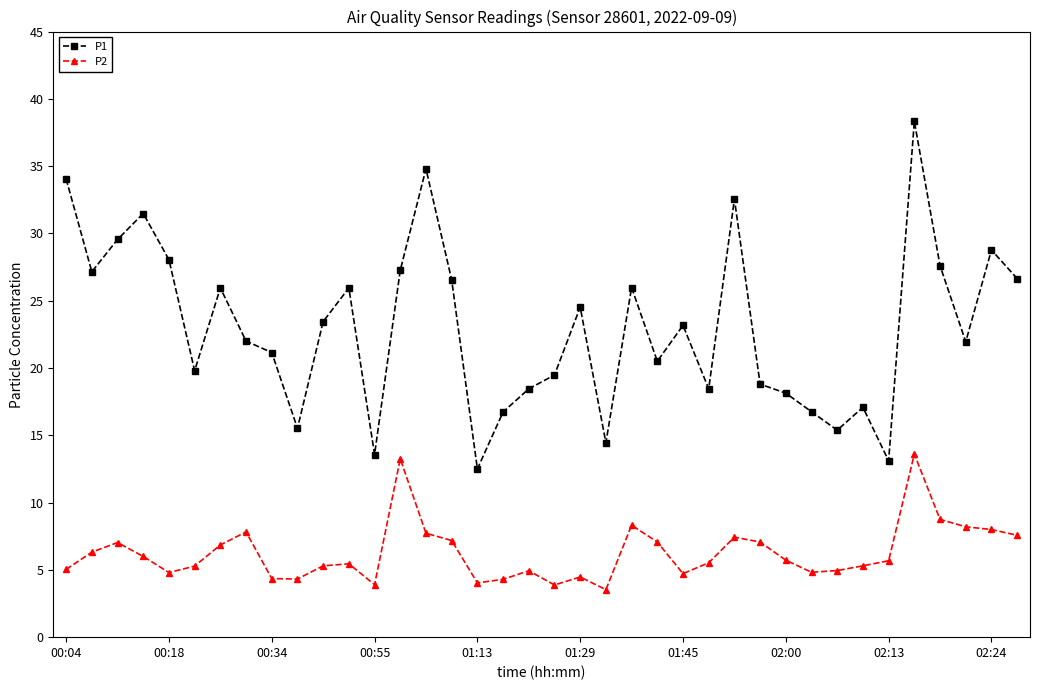

True or false: P1 and P2 cross at least once.

False